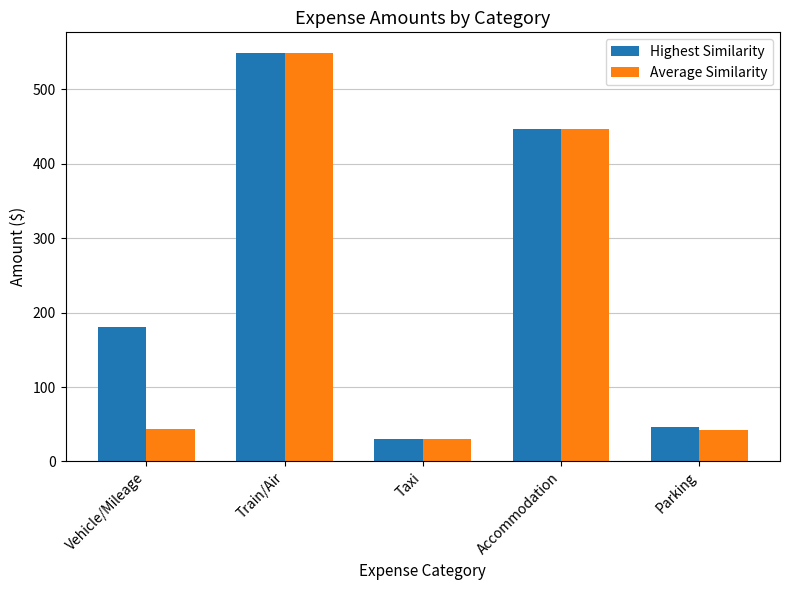

How many categories are shown in the chart?

5